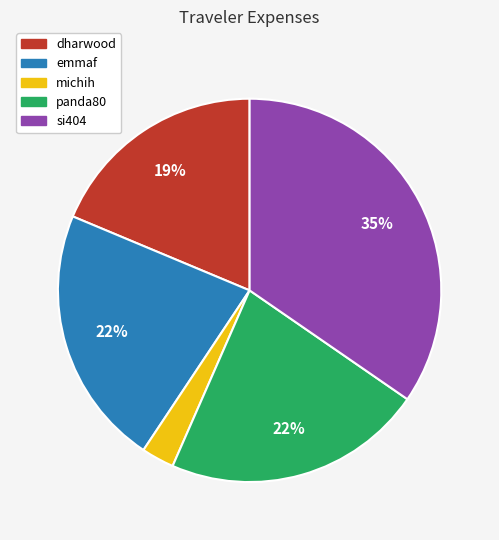

Between dharwood and emmaf, which is larger?

emmaf